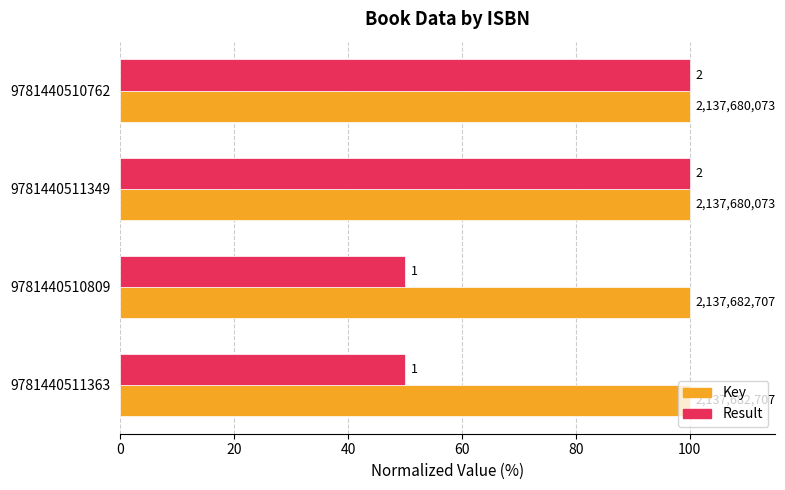

Rank the series by their average value, from highest to lowest.

Key, Result